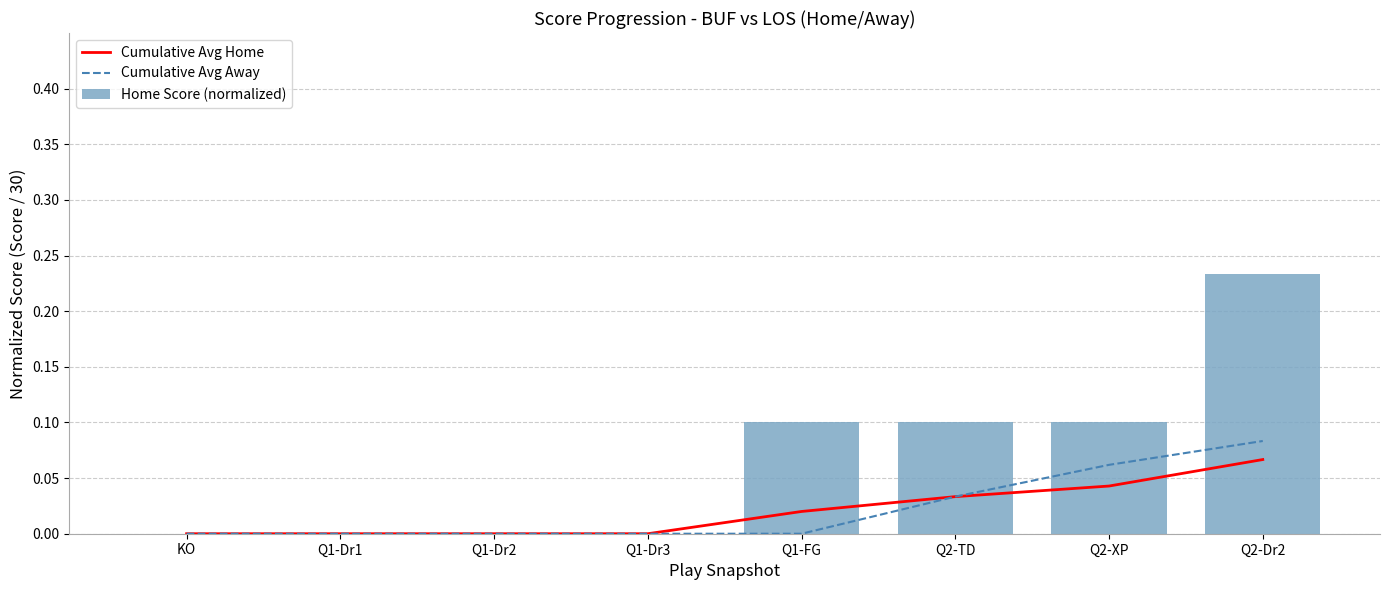

Which series has the largest total across all categories?

Home Score (normalized)